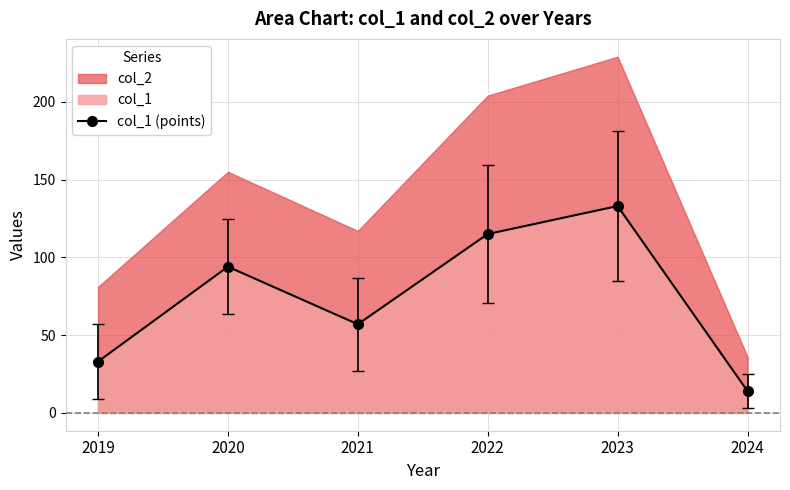

Where is the data nearest to the value 73?

2021